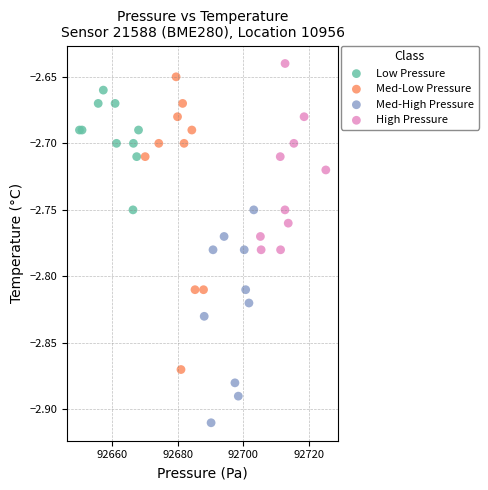

Which series has the widest spread of Y values?

Med-Low Pressure